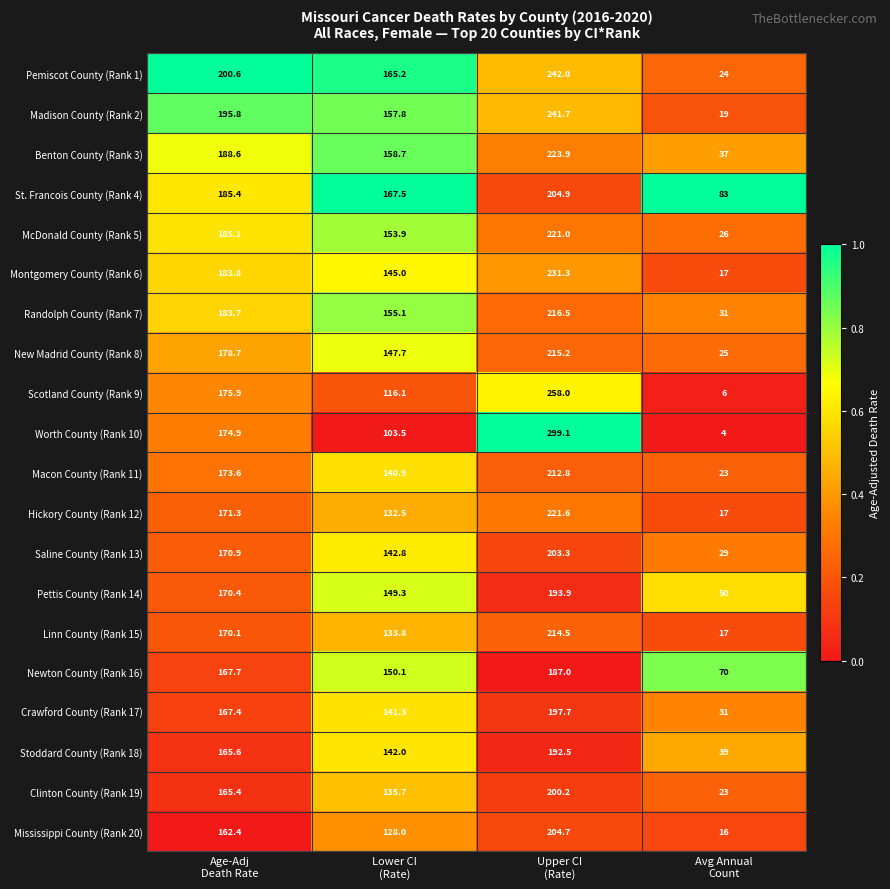

What is the average value of the Clinton County (Rank 19) series?

131.1